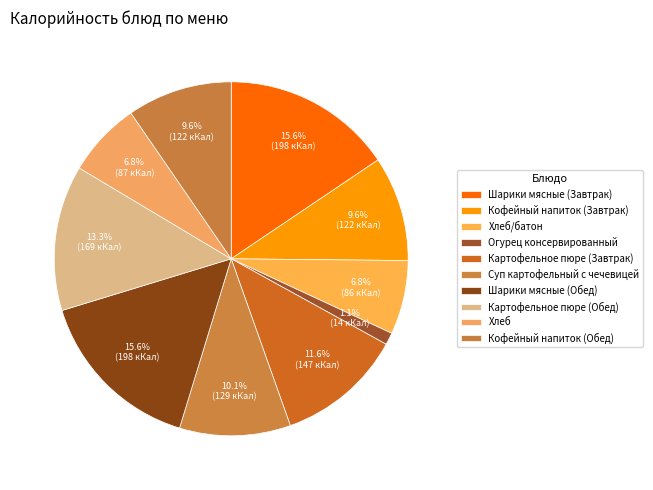

To the nearest percent, what portion does Картофельное пюре (Обед) represent?

13%